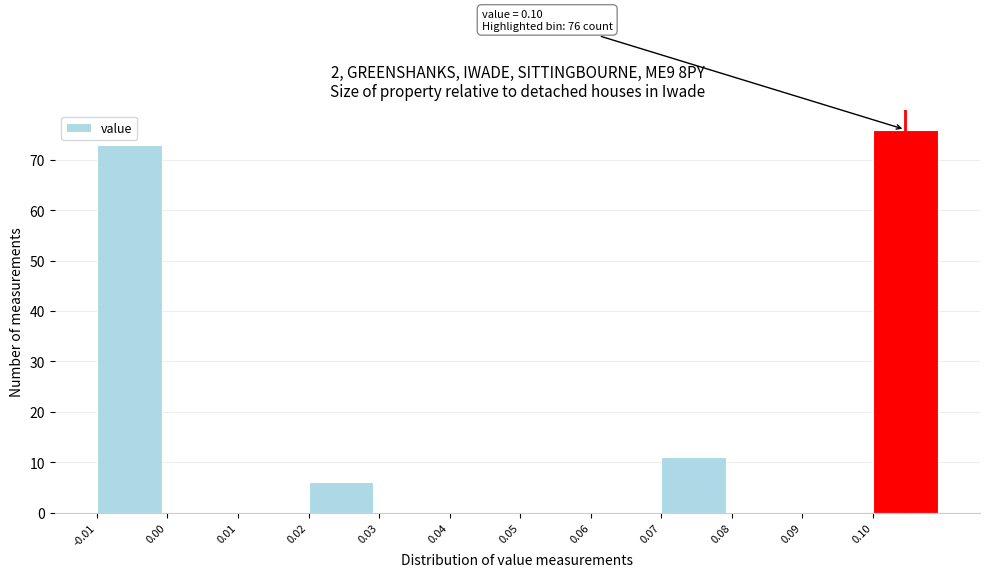

Reading right to left, what are all the values shown in this chart?

0.10=76	0.09=0	0.08=0	0.07=11	0.06=0	0.05=0	0.04=0	0.03=0	0.02=6	0.01=0	0.00=0	-0.01=73